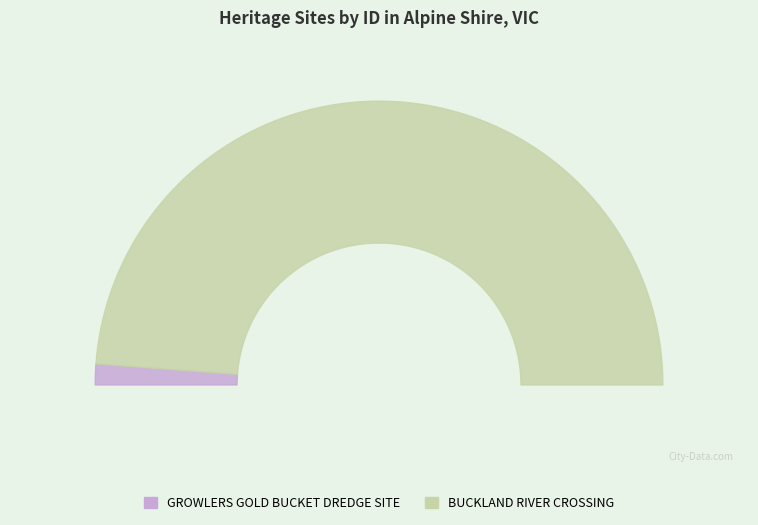

What percentage is NOT represented by BUCKLAND RIVER CROSSING?

2.4%